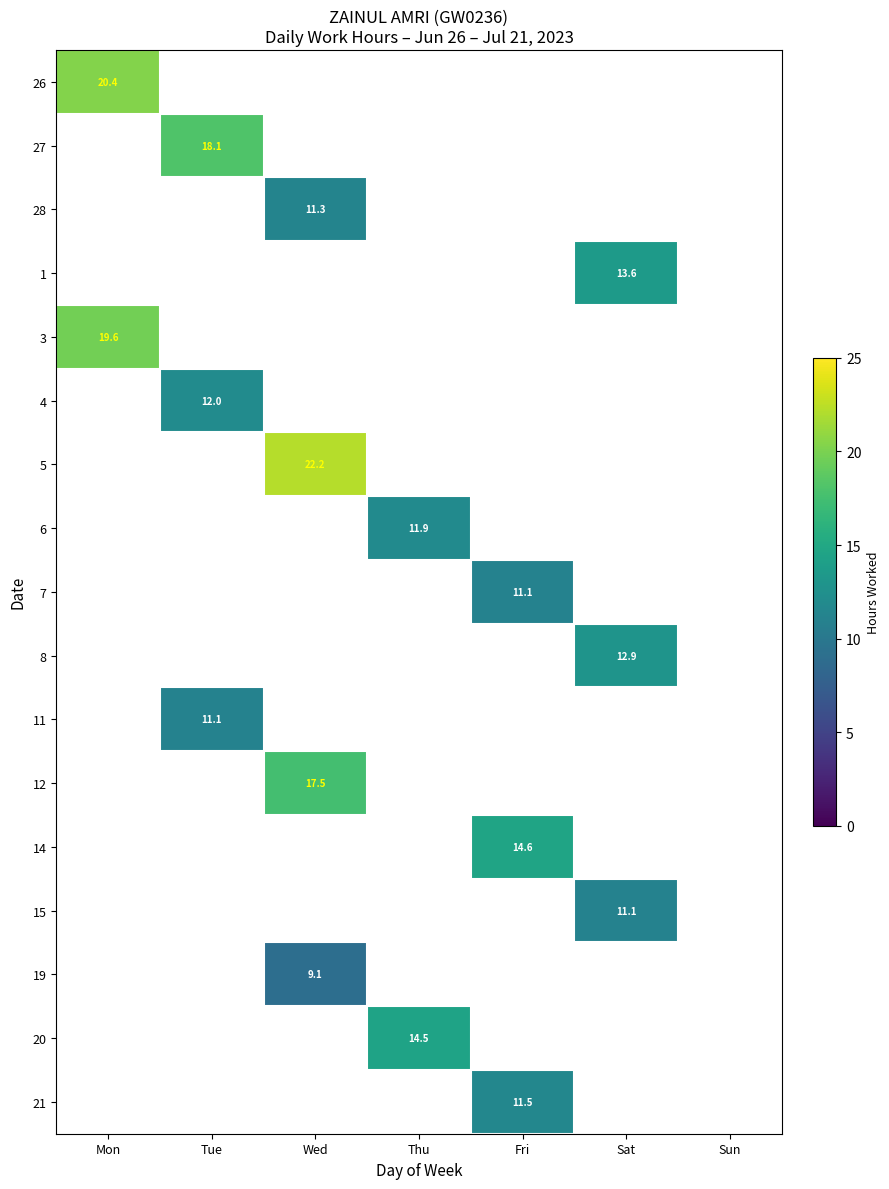

The 7 series shows 11.1 at Fri. True or false?

True